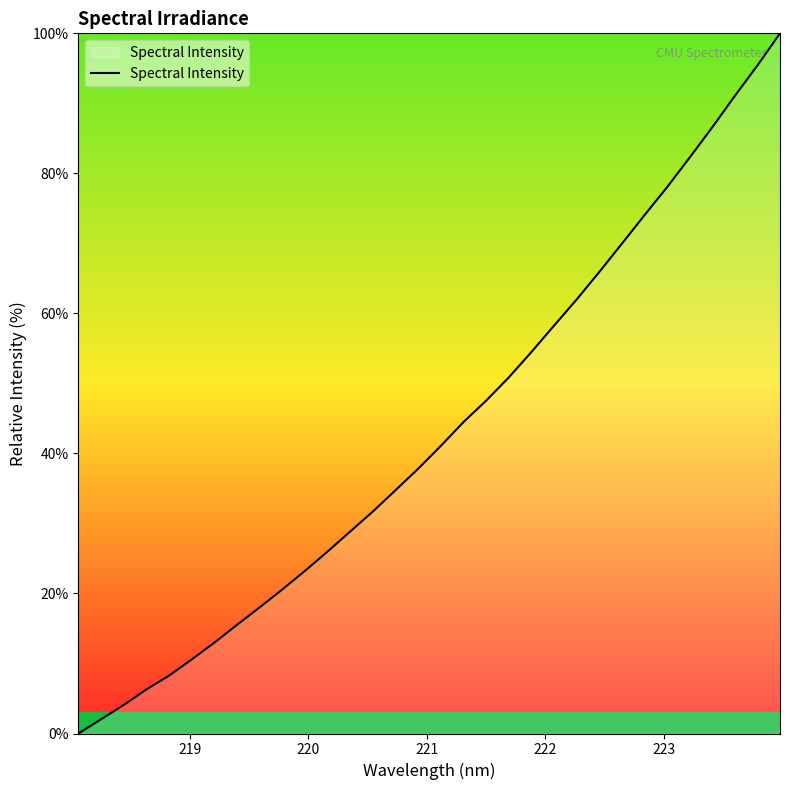

What is the maximum value shown in the chart?

100.0